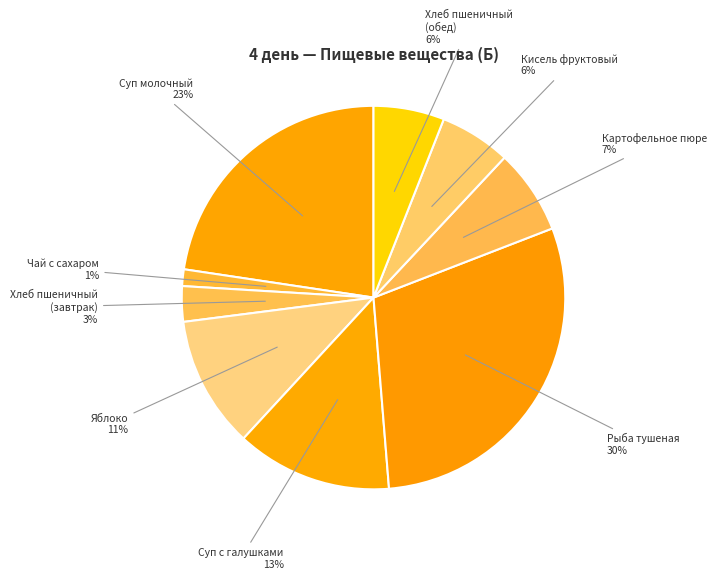

Which has a higher value, Чай с сахаром or Суп молочный?

Суп молочный